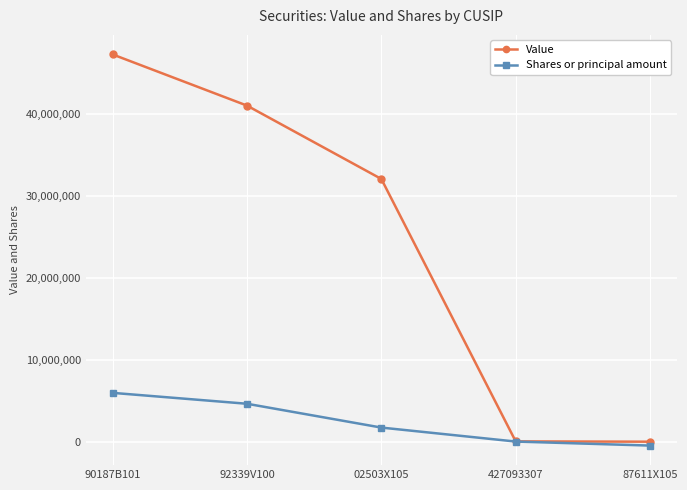

What is the value of the Shares or principal amount point at the 1st from the left?

5954200